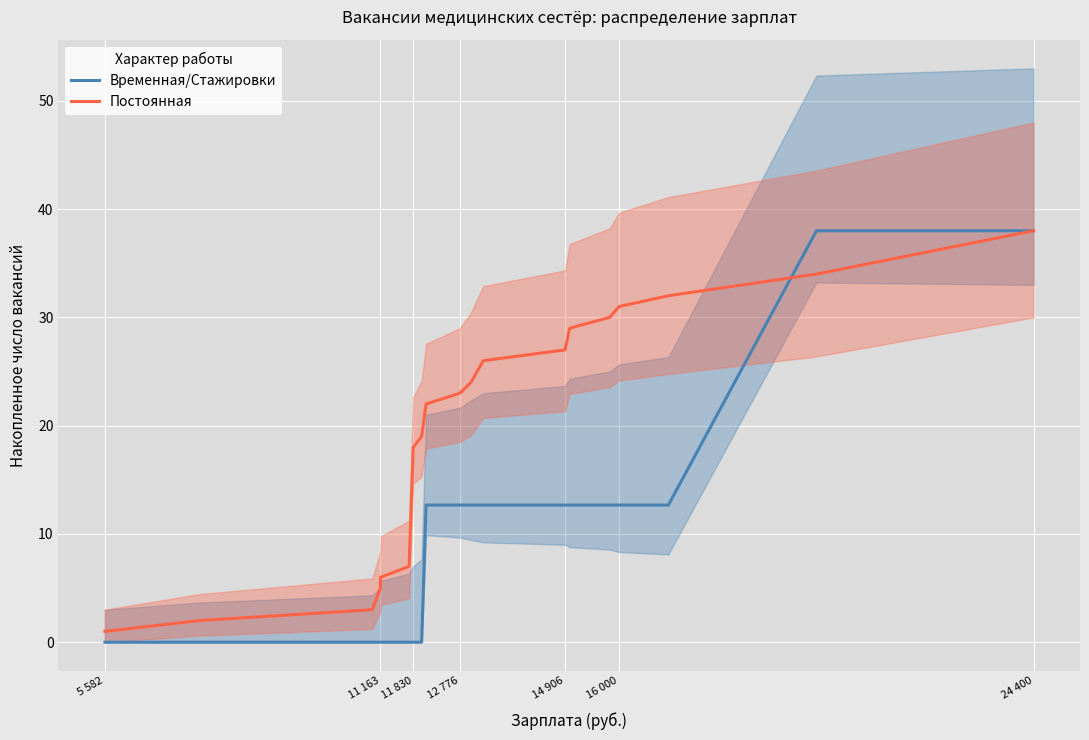

The Временная/Стажировки series shows 0.0 at 11 163. True or false?

True